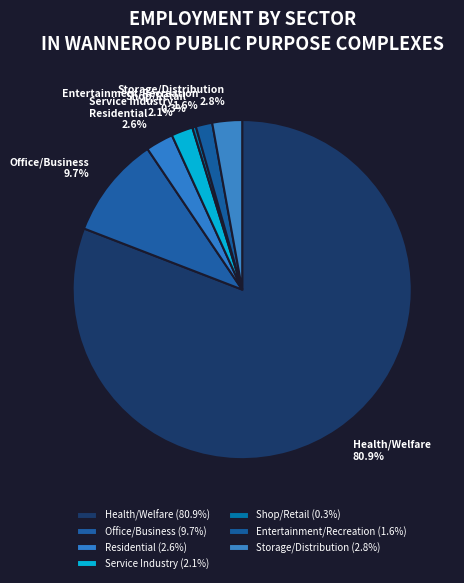

Which slice represents more than half of the pie?

Health/Welfare